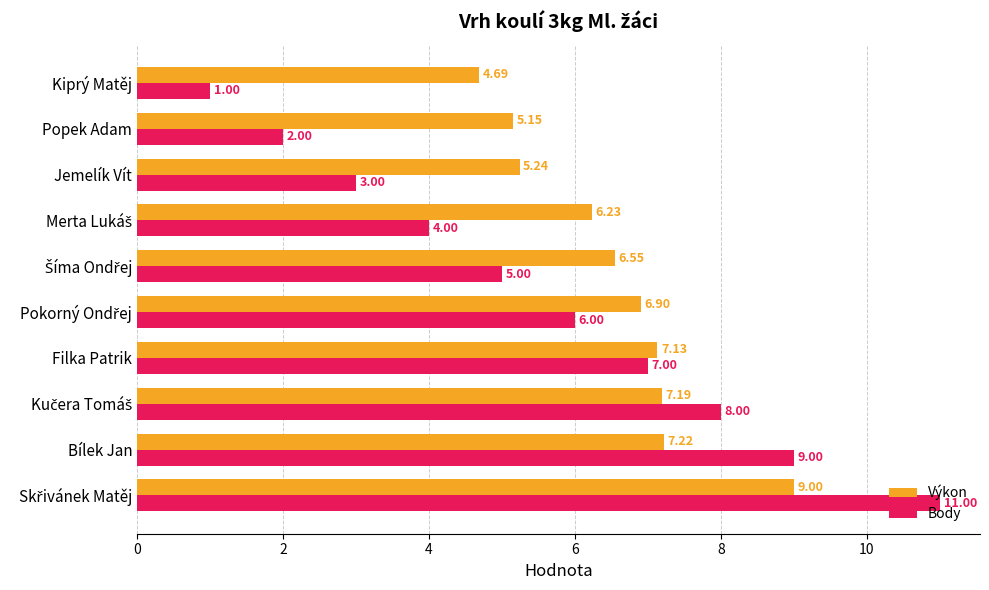

Which series has the largest total across all categories?

Výkon